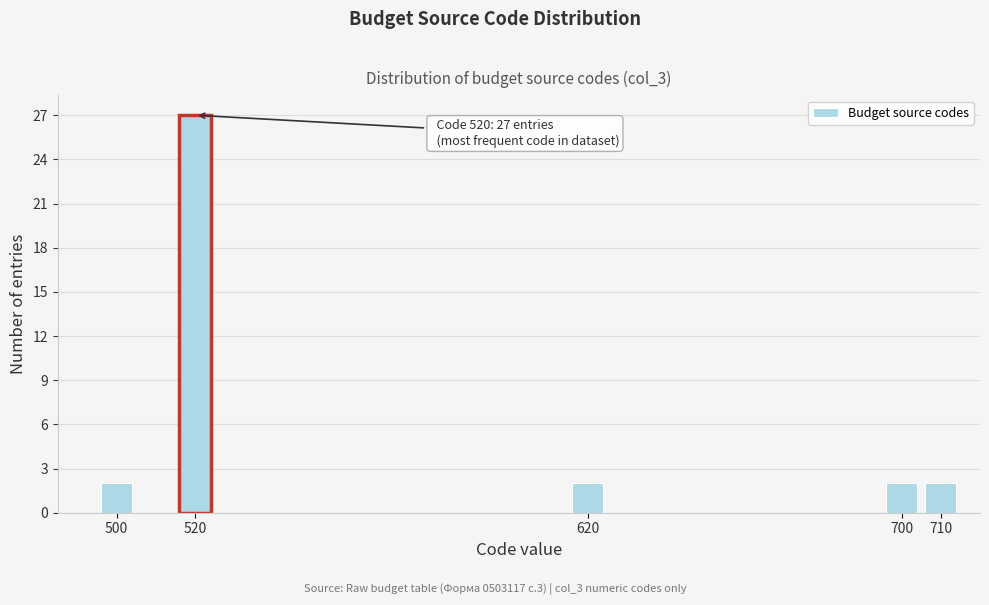

Reading right to left, transcribe all the data shown in this chart.

710=2	700=2	620=2	520=27	500=2